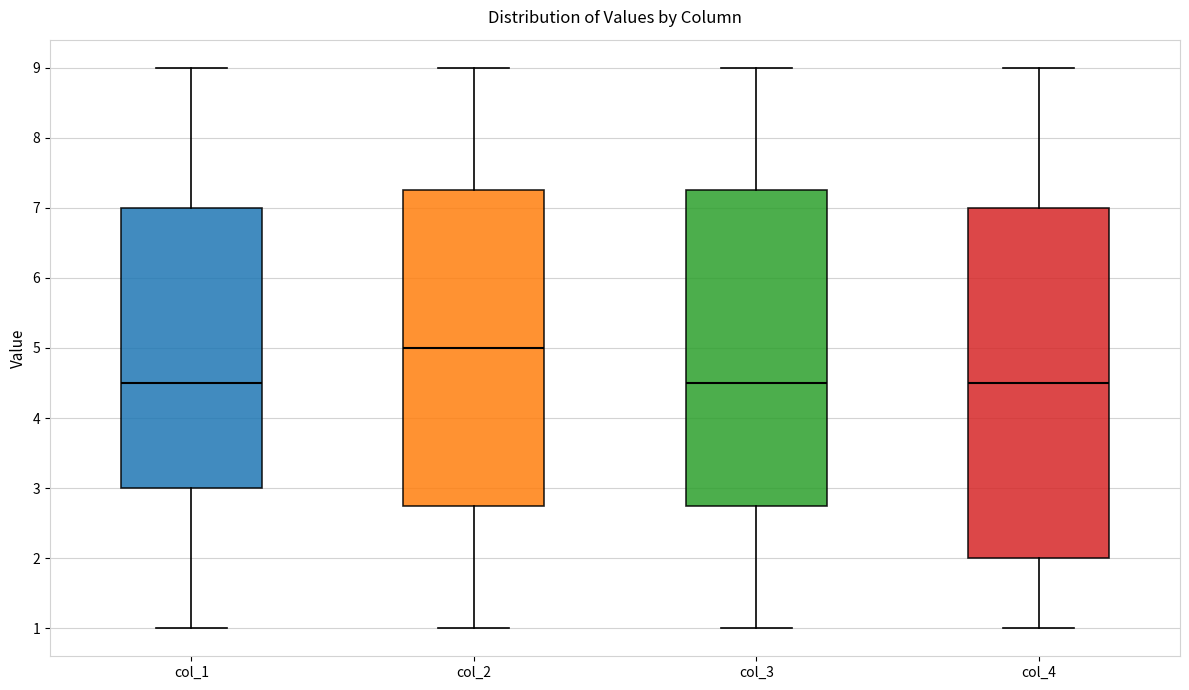

Where is the lower edge of the box for col_1 on the y-axis? The values are not printed on the chart, so give them approximately, as read against the axis.

3.0